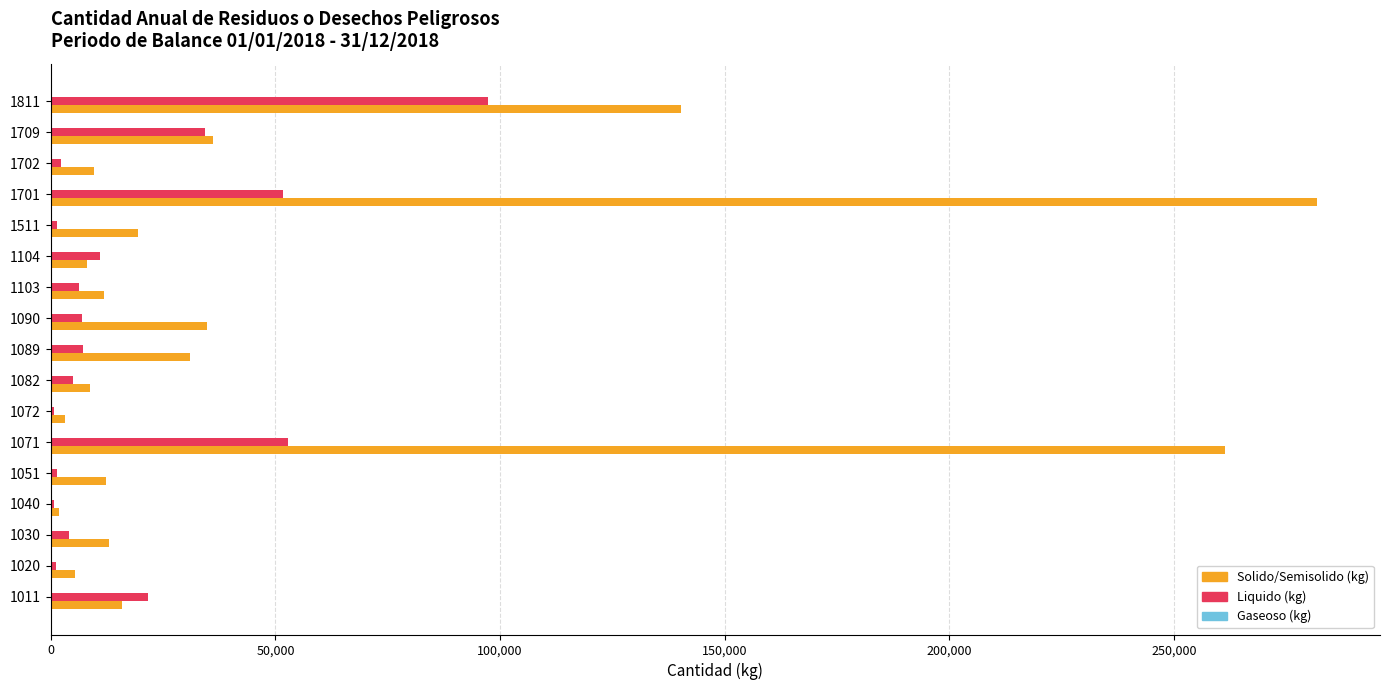

The value of Solido/Semisolido (kg) at 1709 is 36043.7. True or false?

True